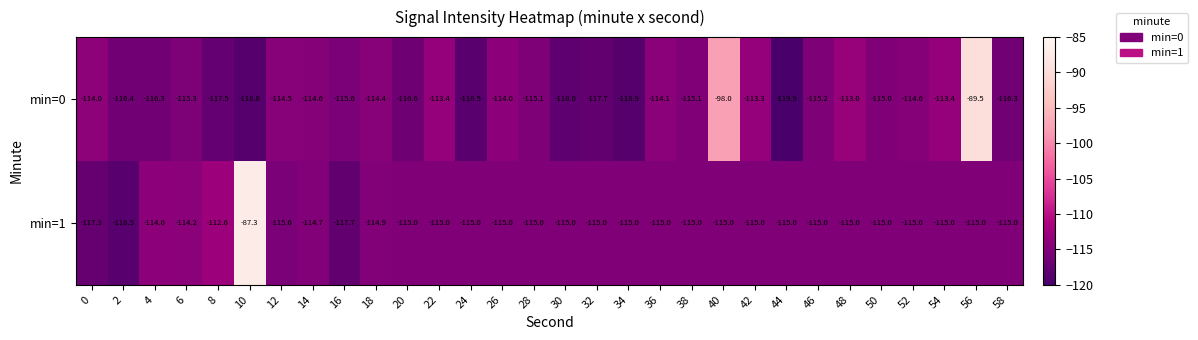

What is the sum of all min=1 values?

-3426.8